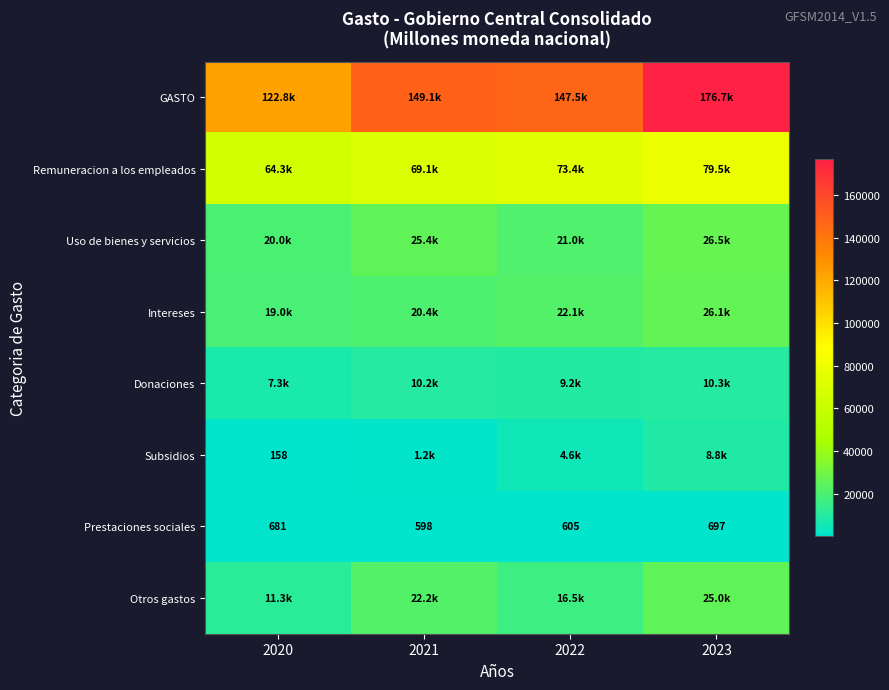

Which series has the largest total across all categories?

GASTO